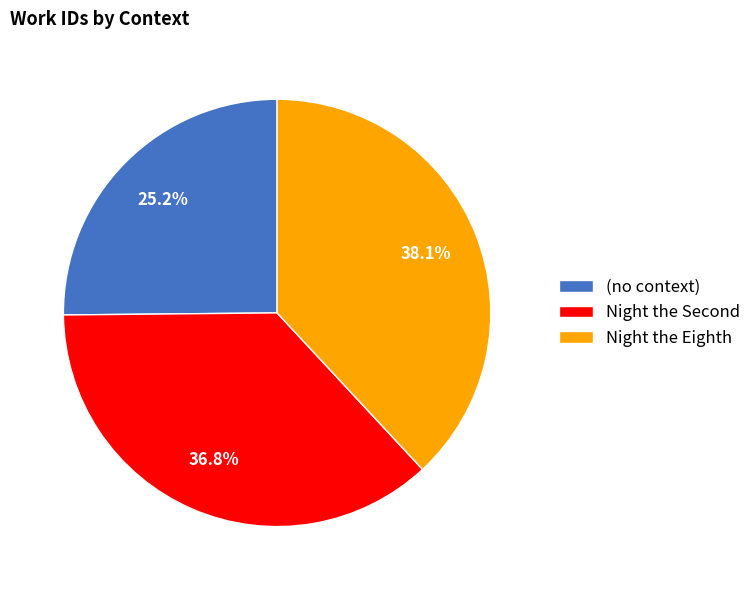

Does (no context) represent more than half of the total?

No